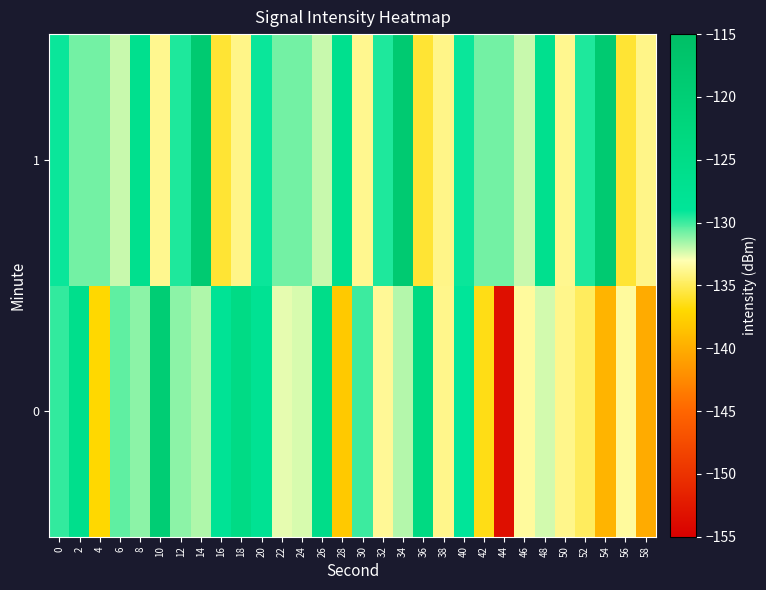

How many distinct data groups are displayed?

2